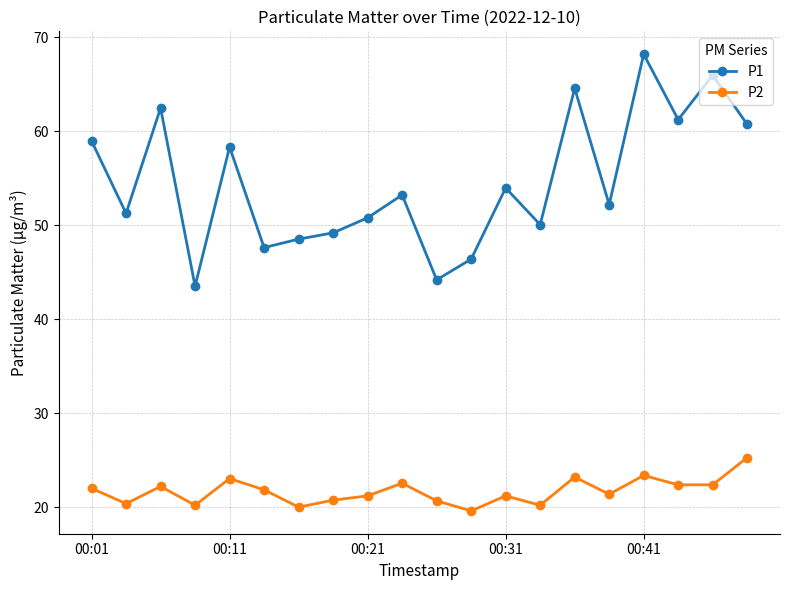

What is the value of the P2 point at the 14th from the left?

20.2